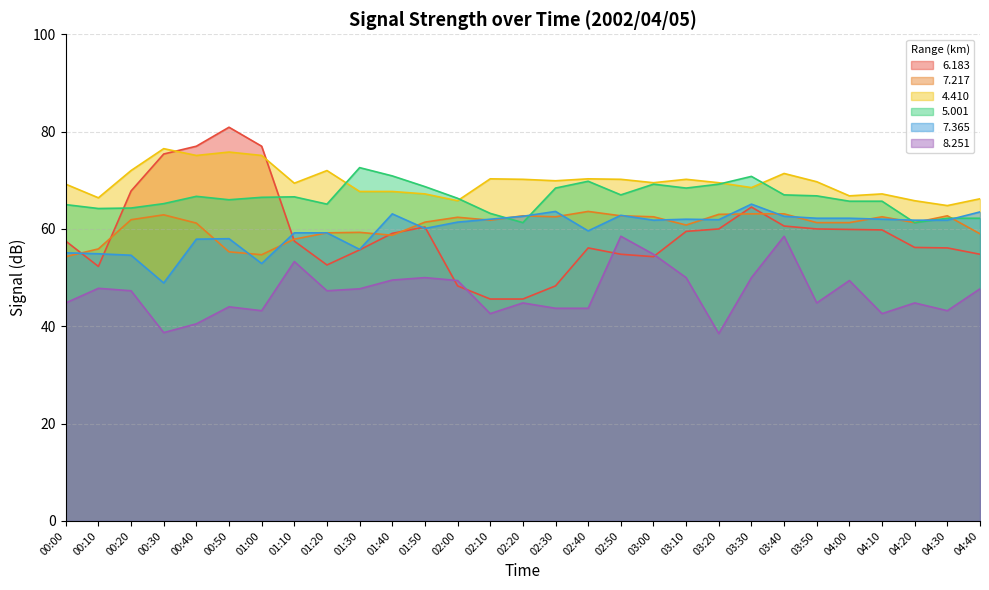

Reading left to right, extract all data points from this chart.

6.183: 00:00=57.5	00:10=52.3	00:20=67.8	00:30=75.4	00:40=77.0	00:50=80.9	01:00=77.0	01:10=57.5	01:20=52.6	01:30=55.7	01:40=59.1	01:50=60.4	02:00=48.3	02:10=45.6	02:20=45.6	02:30=48.3	02:40=56.1	02:50=54.8	03:00=54.3	03:10=59.5	03:20=60.0	03:30=64.5	03:40=60.6	03:50=60.0	04:00=59.9	04:10=59.8	04:20=56.2	04:30=56.1	04:40=54.8
7.217: 00:00=54.3	00:10=55.9	00:20=61.9	00:30=62.9	00:40=61.2	00:50=55.3	01:00=54.7	01:10=57.9	01:20=59.2	01:30=59.3	01:40=58.7	01:50=61.4	02:00=62.4	02:10=61.8	02:20=62.7	02:30=62.5	02:40=63.6	02:50=62.7	03:00=62.5	03:10=60.8	03:20=63.0	03:30=63.1	03:40=63.1	03:50=61.3	04:00=61.3	04:10=62.5	04:20=61.3	04:30=62.7	04:40=59.0
4.410: 00:00=69.2	00:10=66.4	00:20=72.0	00:30=76.5	00:40=75.1	00:50=75.8	01:00=75.1	01:10=69.4	01:20=72.0	01:30=67.7	01:40=67.7	01:50=67.2	02:00=65.8	02:10=70.3	02:20=70.2	02:30=69.9	02:40=70.3	02:50=70.2	03:00=69.5	03:10=70.2	03:20=69.5	03:30=68.5	03:40=71.4	03:50=69.7	04:00=66.8	04:10=67.2	04:20=65.8	04:30=64.8	04:40=66.2
5.001: 00:00=65.0	00:10=64.2	00:20=64.3	00:30=65.2	00:40=66.7	00:50=66.0	01:00=66.5	01:10=66.6	01:20=65.1	01:30=72.6	01:40=70.9	01:50=68.7	02:00=66.3	02:10=63.2	02:20=61.3	02:30=68.4	02:40=69.8	02:50=67.0	03:00=69.2	03:10=68.4	03:20=69.2	03:30=70.8	03:40=67.0	03:50=66.8	04:00=65.7	04:10=65.7	04:20=61.3	04:30=62.2	04:40=62.2
7.365: 00:00=55.1	00:10=54.9	00:20=54.6	00:30=48.9	00:40=57.9	00:50=58.0	01:00=52.9	01:10=59.2	01:20=59.2	01:30=55.8	01:40=63.1	01:50=60.1	02:00=61.4	02:10=62.0	02:20=62.6	02:30=63.6	02:40=59.6	02:50=62.8	03:00=61.8	03:10=62.0	03:20=61.9	03:30=65.1	03:40=62.6	03:50=62.2	04:00=62.2	04:10=62.0	04:20=61.8	04:30=61.8	04:40=63.5
8.251: 00:00=44.8	00:10=47.8	00:20=47.3	00:30=38.7	00:40=40.5	00:50=44.0	01:00=43.2	01:10=53.3	01:20=47.3	01:30=47.7	01:40=49.5	01:50=50.0	02:00=49.4	02:10=42.6	02:20=44.8	02:30=43.7	02:40=43.7	02:50=58.5	03:00=54.8	03:10=50.0	03:20=38.5	03:30=50.0	03:40=58.5	03:50=44.8	04:00=49.4	04:10=42.6	04:20=44.8	04:30=43.2	04:40=47.7